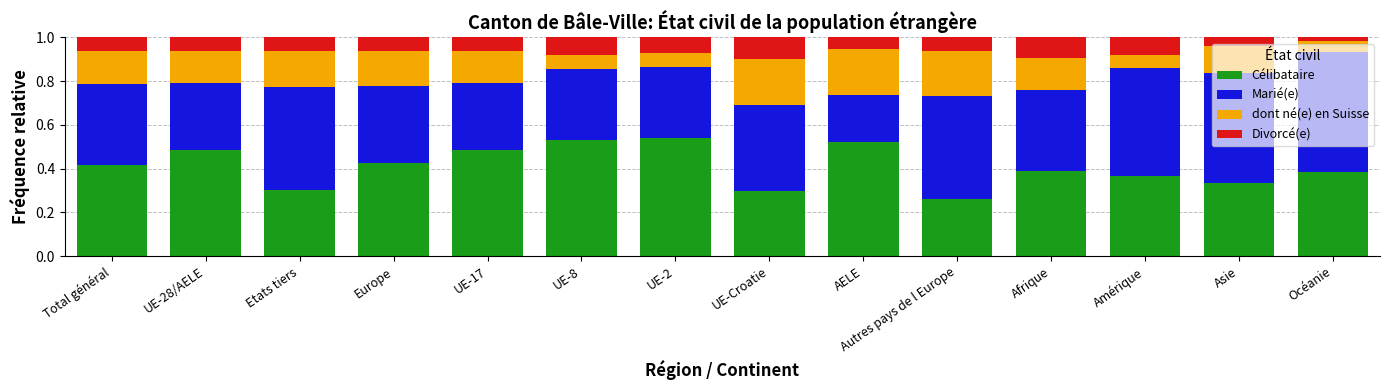

Where is Célibataire nearest to the value 0?

Autres pays de l Europe